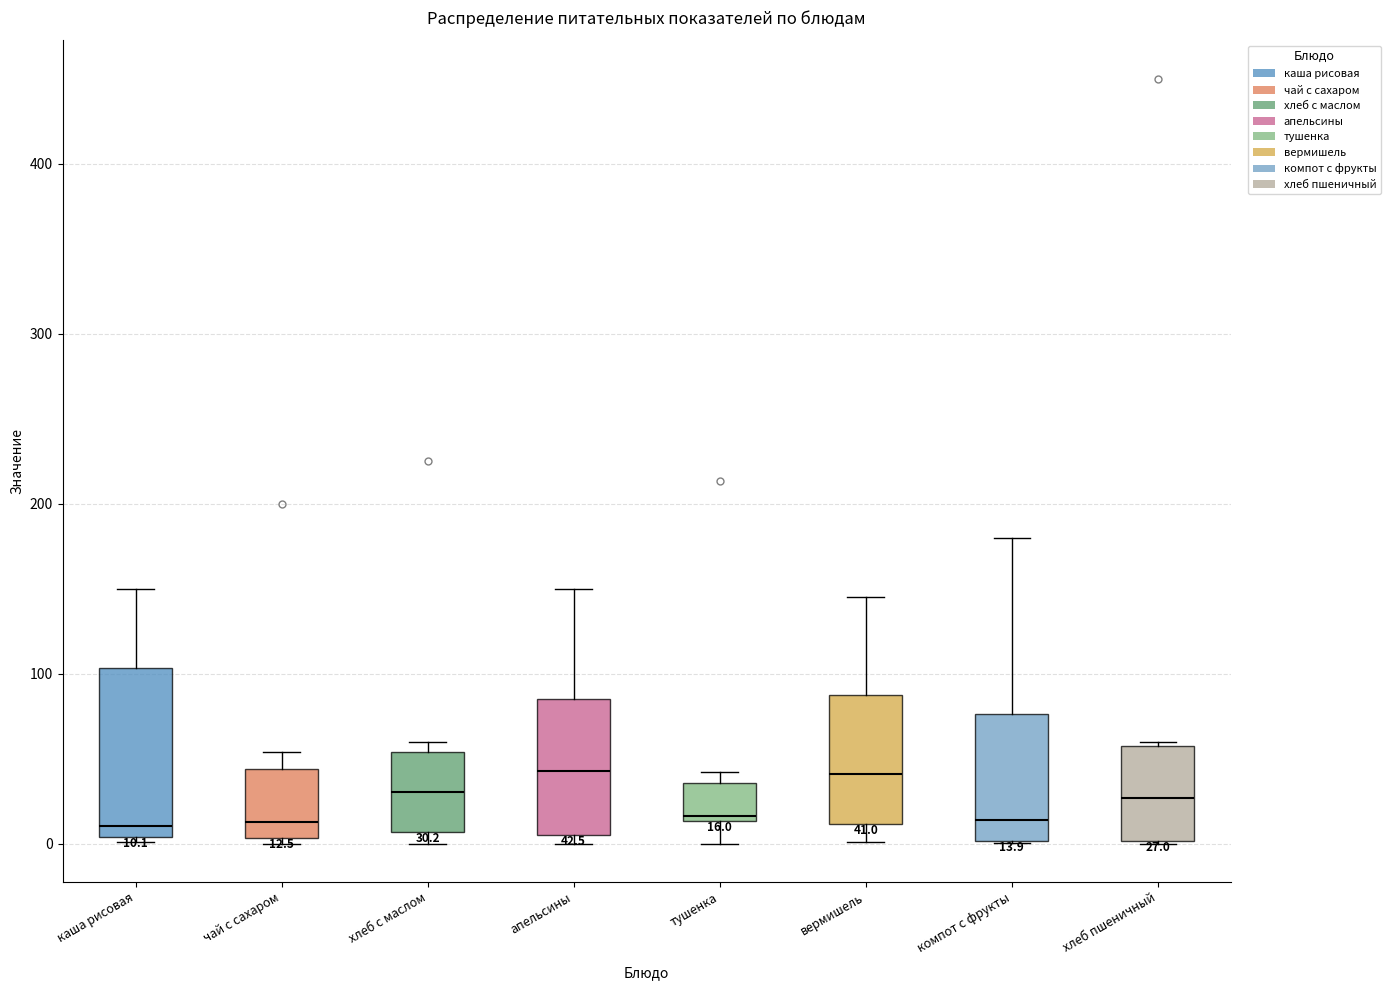

Comparing the boxes themselves (not the whiskers), which one is the tallest?

каша рисовая